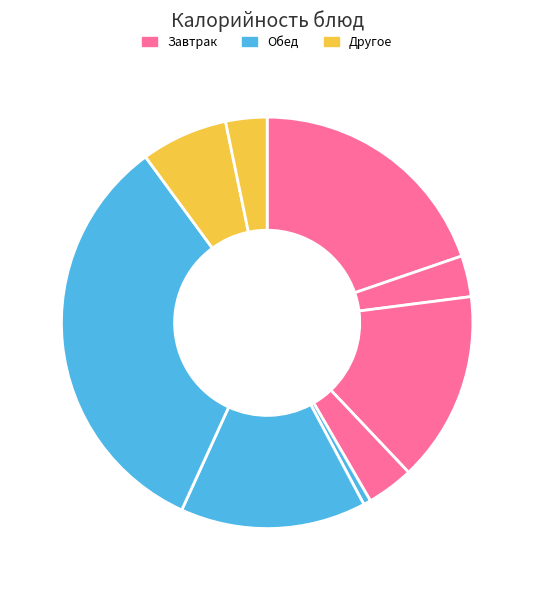

How many segments does this pie chart have?

9